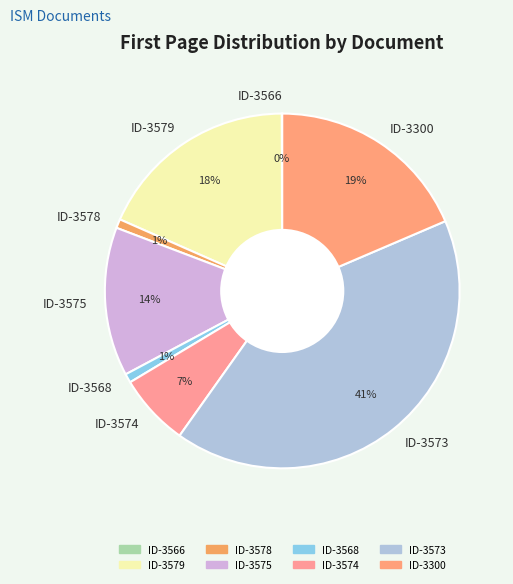

Combined, do ID-3579 and ID-3575 account for over 50%?

No